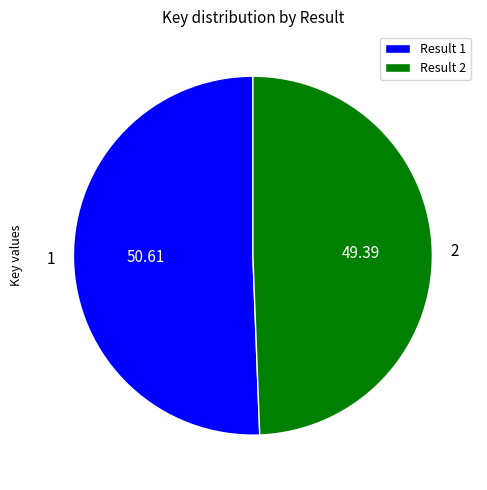

Is it true that 2 is 64% of the pie?

False